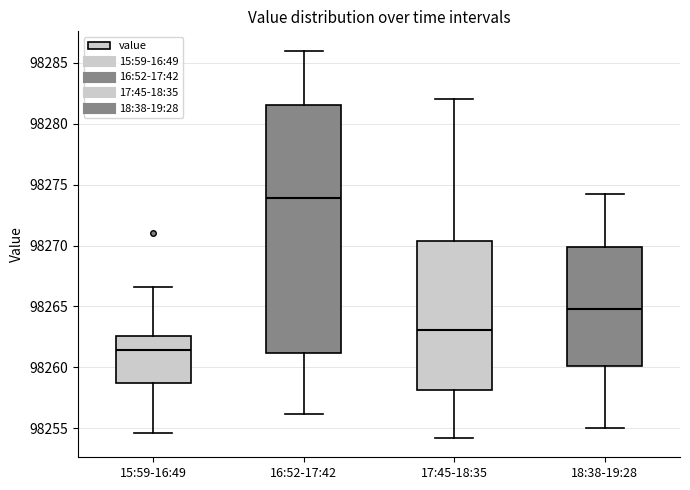

Which box's median line is the highest?

16:52-17:42